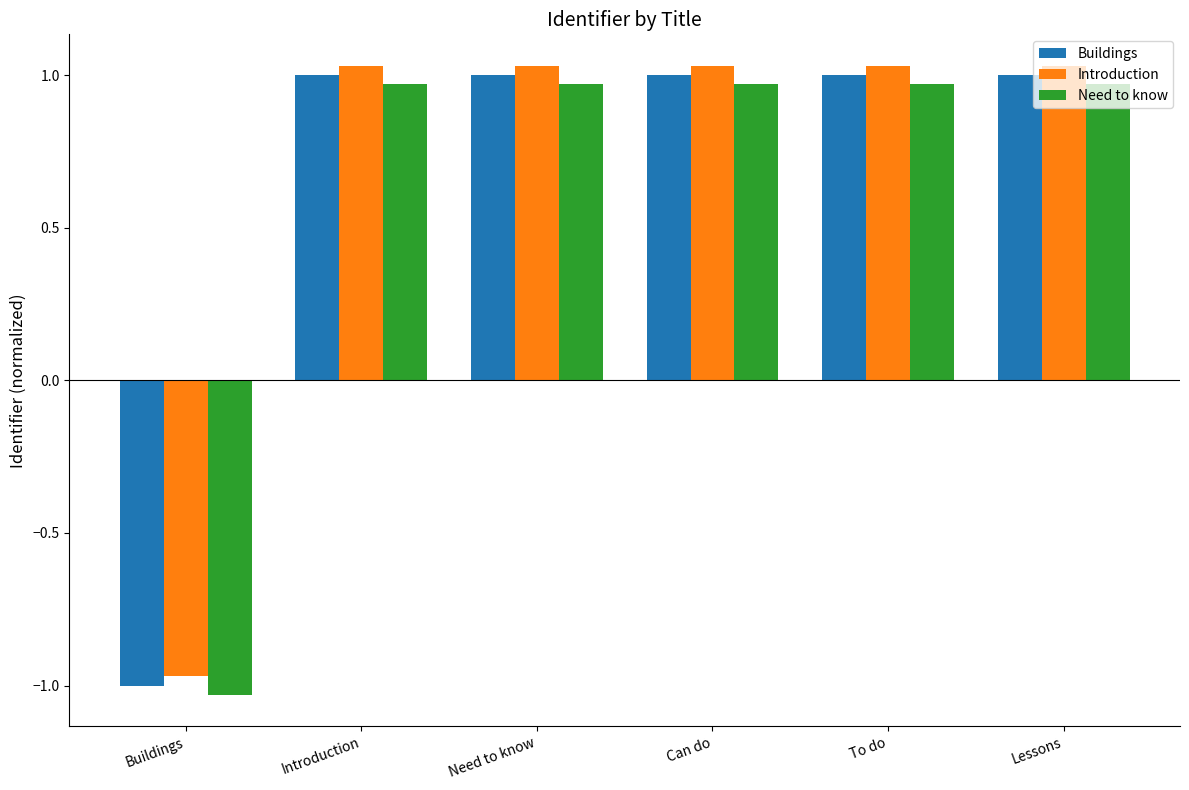

What is the sum of the Introduction values at To do and Can do?

2.1